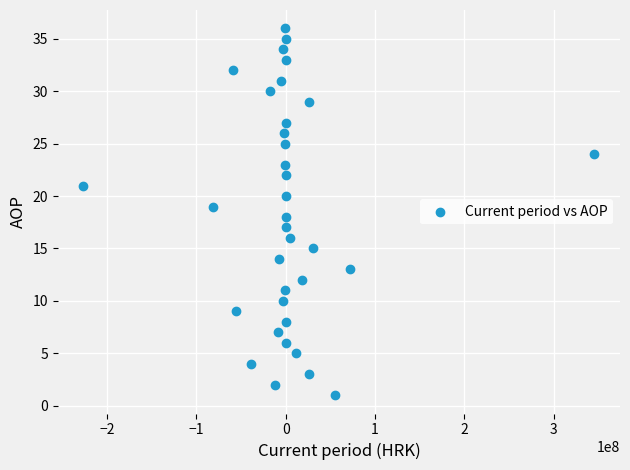

What is the range of Y values (max minus min)?

35